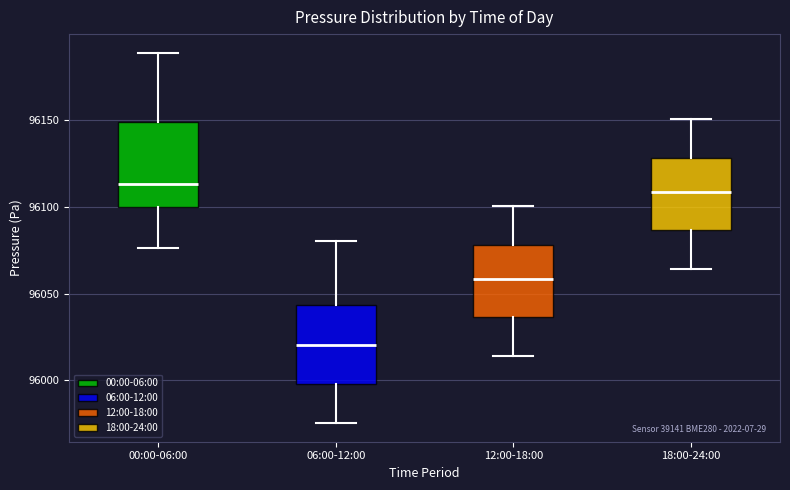

Reading left to right, read every box against the y-axis: the position of its median line, the range the box covers, and the ends of its whiskers. The values are not printed on the chart, so give them approximately, as read against the axis.

00:00-06:00: median 96115, box 96100 to 96150, whiskers 96075 to 96190
06:00-12:00: median 96020, box 96000 to 96045, whiskers 95975 to 96080
12:00-18:00: median 96060, box 96035 to 96080, whiskers 96015 to 96100
18:00-24:00: median 96110, box 96085 to 96130, whiskers 96065 to 96150